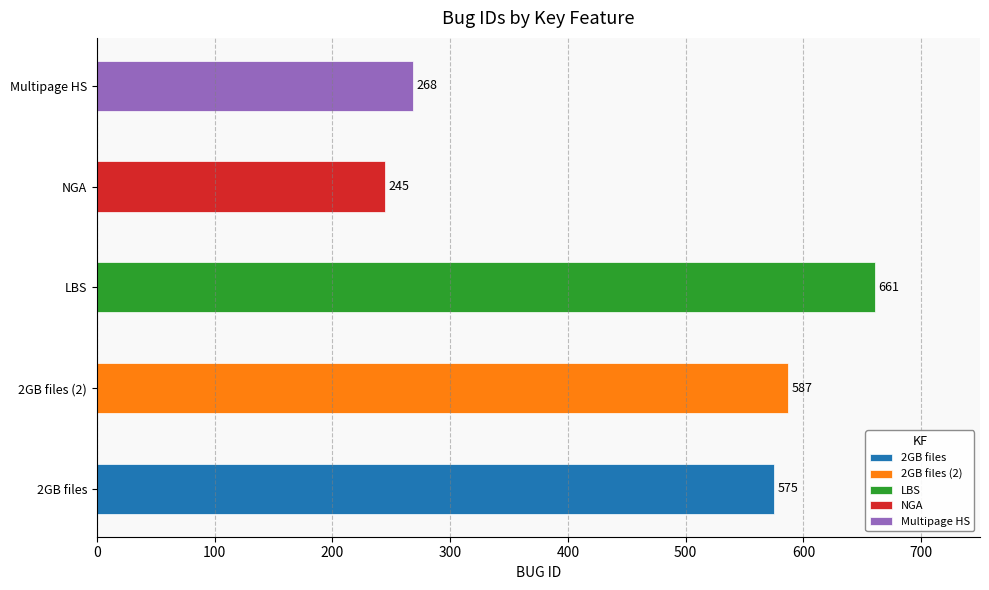

Is it true that the value at LBS is 341?

False